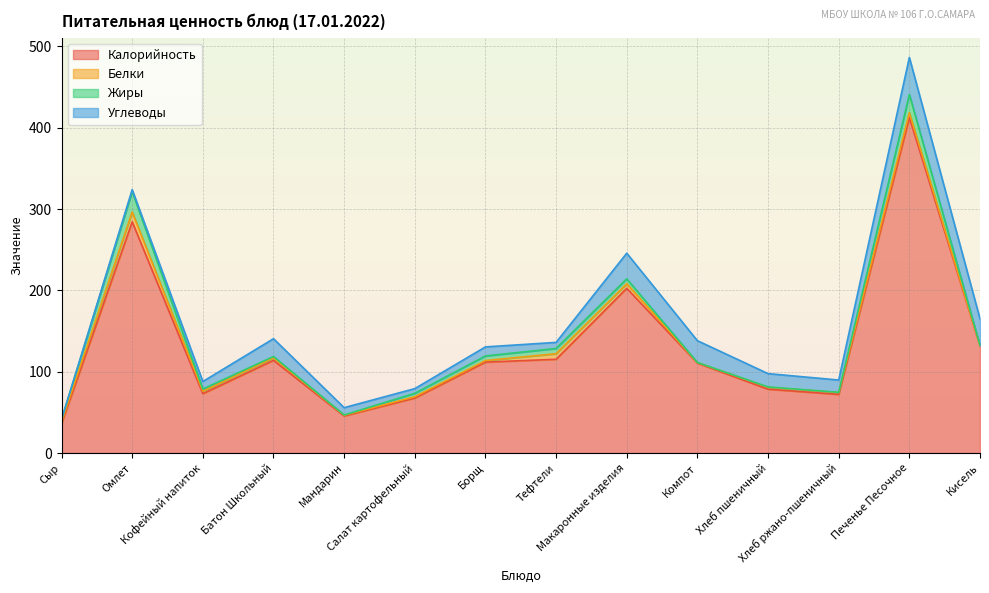

How many data points in Калорийность are less than 111?

7